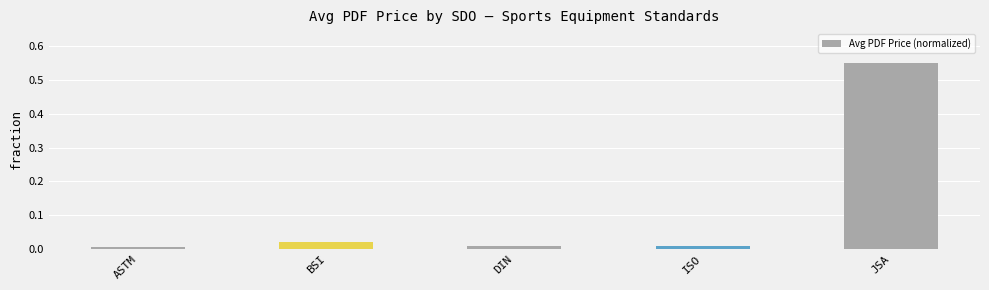

What is the change in value from ISO to JSA?

+0.5